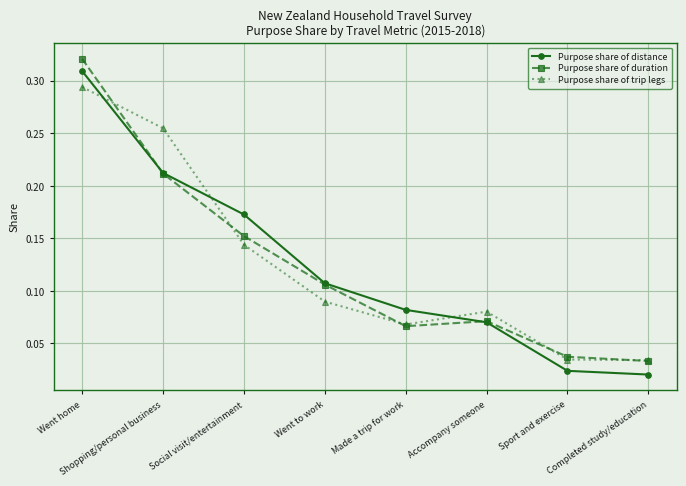

How many Purpose share of trip legs values are between 0 and 1?

8